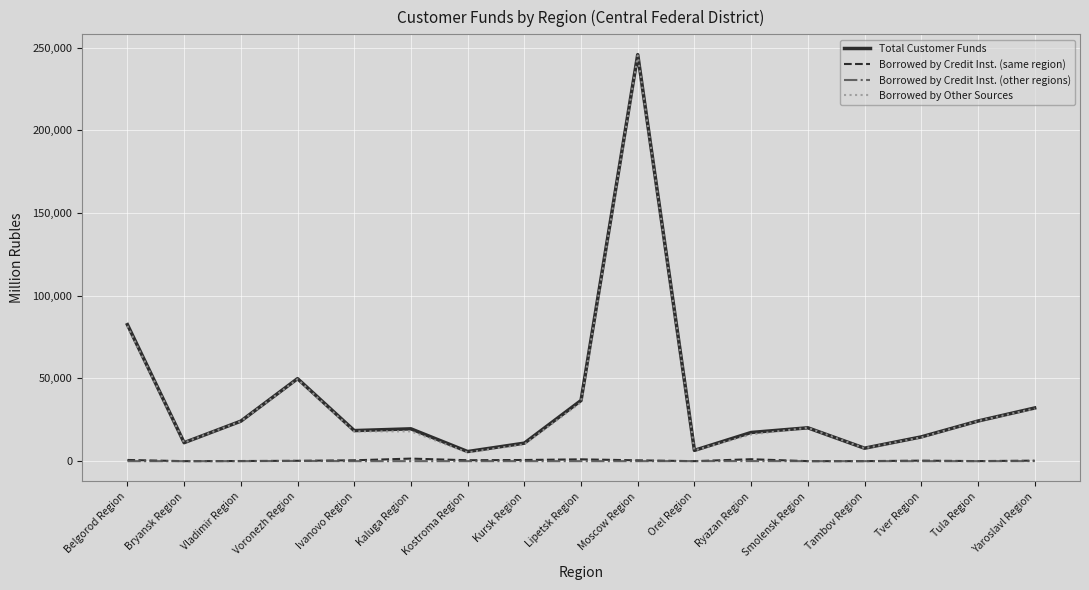

Is the value of Borrowed by Other Sources at Tambov Region greater than the value of Total Customer Funds at Yaroslavl Region?

No